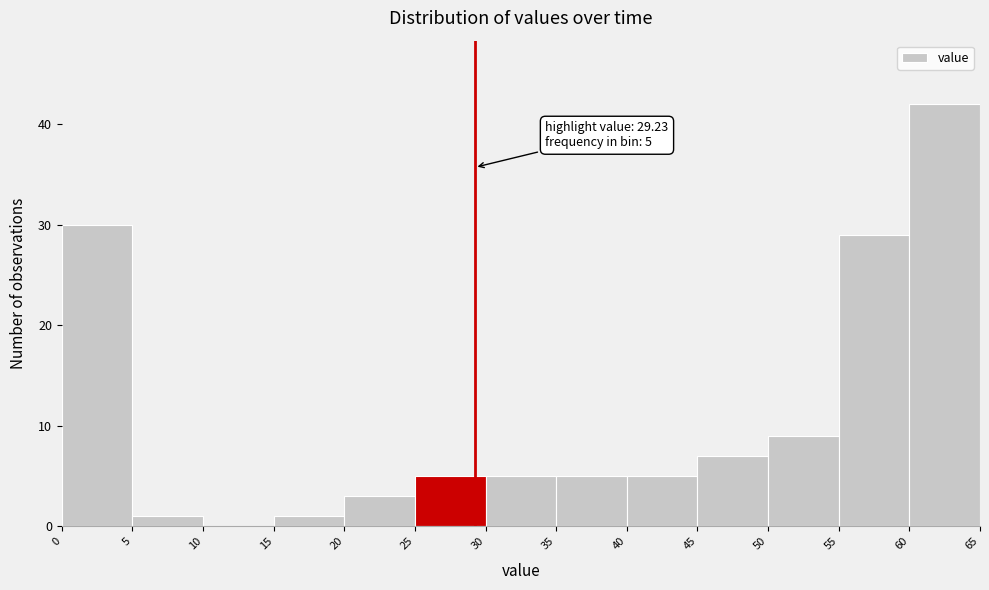

Which range on the x-axis has the tallest bar?

60 to 65